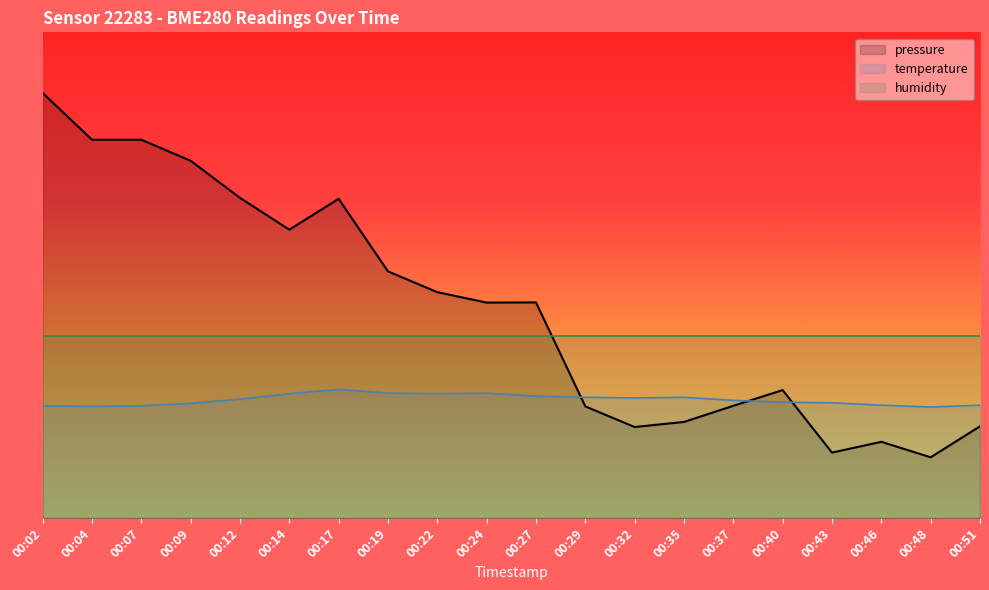

True or false: pressure and temperature cross at least once.

True